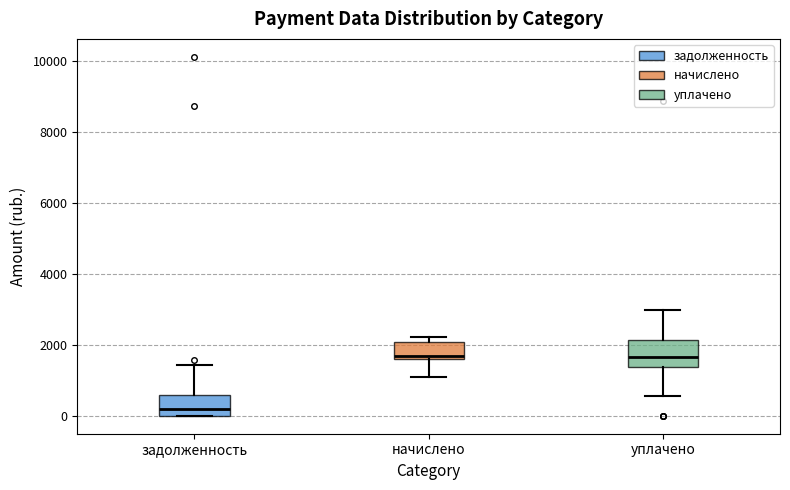

Where is the lower edge of the box for уплачено on the y-axis? The values are not printed on the chart, so give them approximately, as read against the axis.

1400